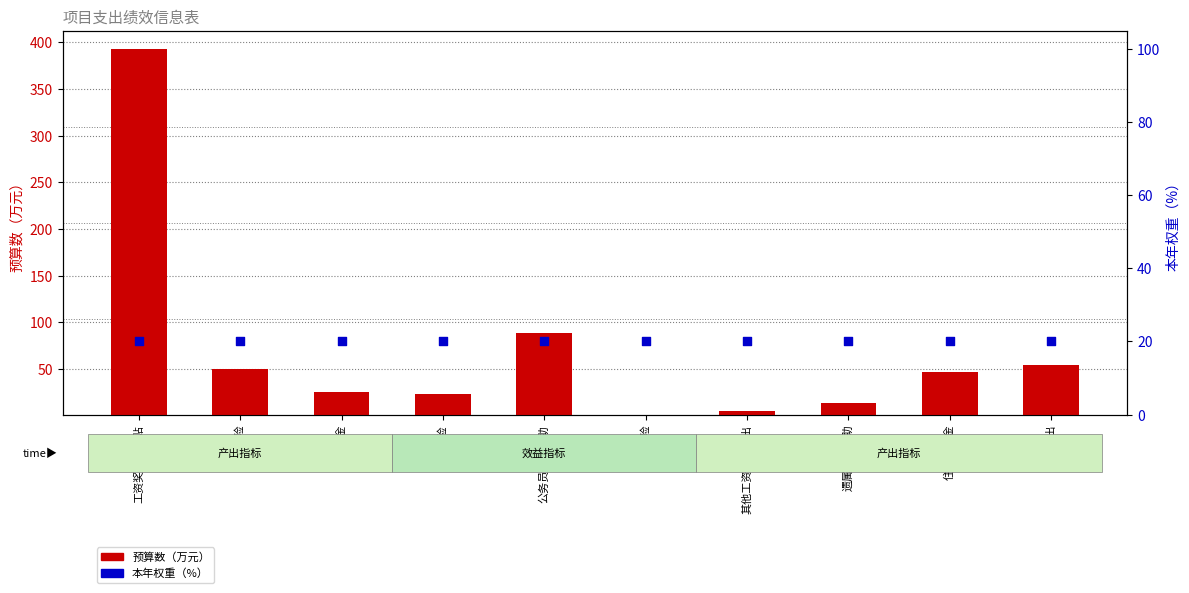

Which series has the widest spread of Y values?

预算数（万元）